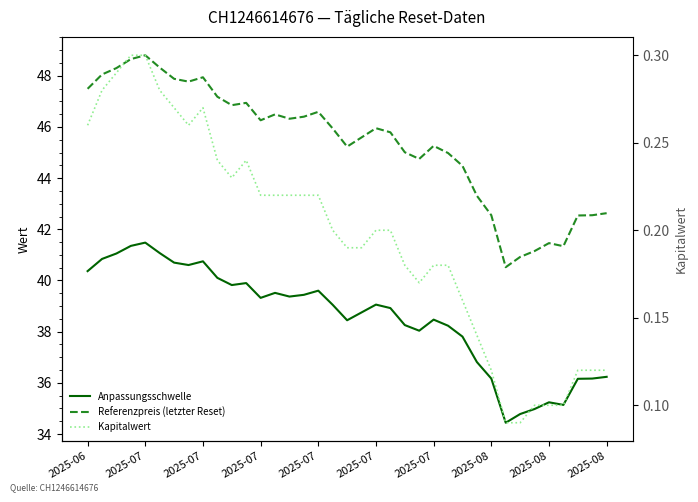

What is the value of the Kapitalwert point at the 9th from the left?

0.3